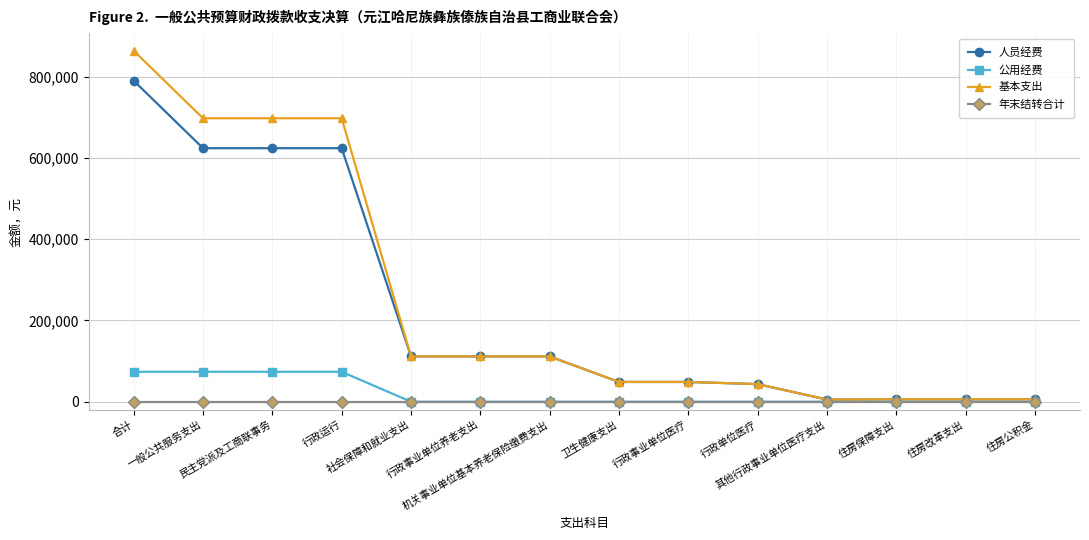

True or false: 公用经费 has a value of 0.0 at 行政单位医疗.

True